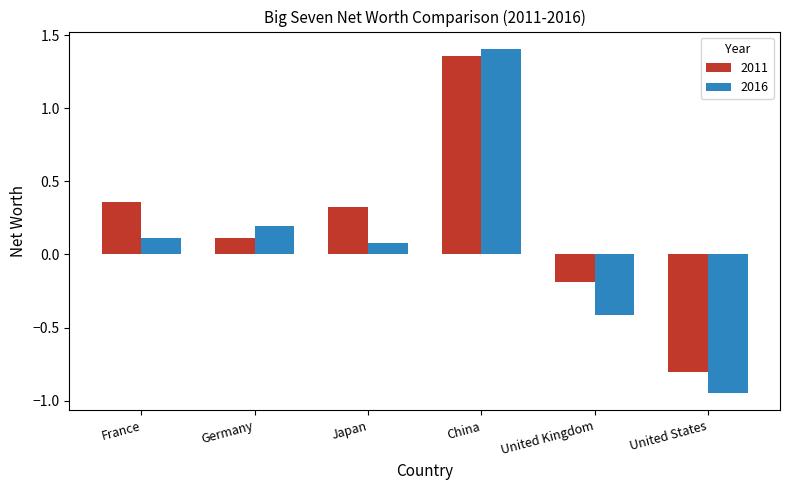

List the series in order of their overall mean, lowest first.

2016, 2011